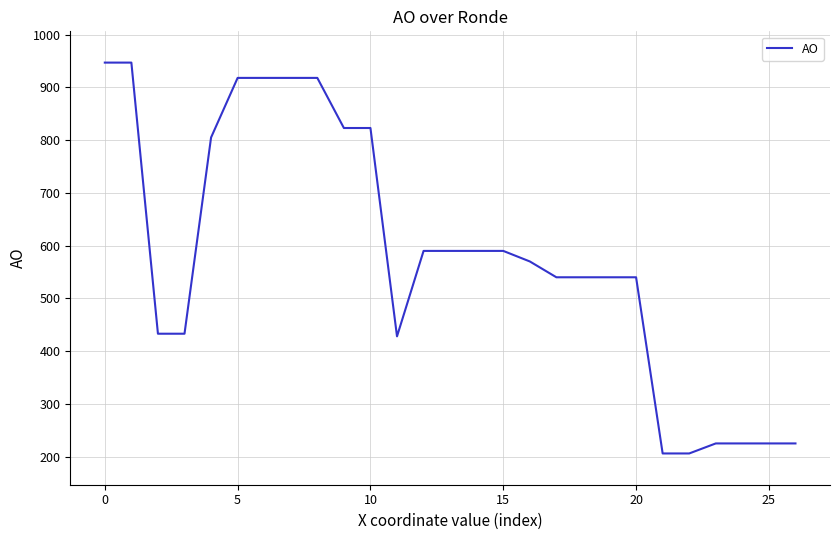

What is the maximum value shown in the chart?

947